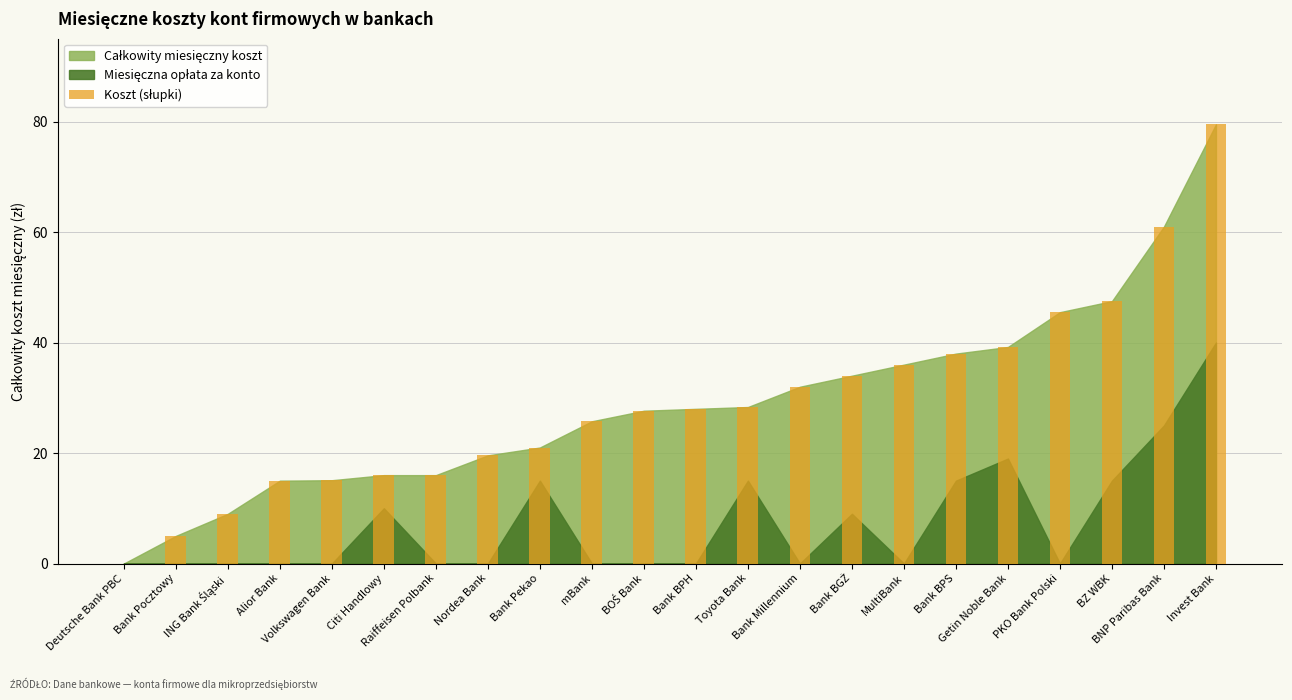

What is the maximum value shown in the chart?

79.5